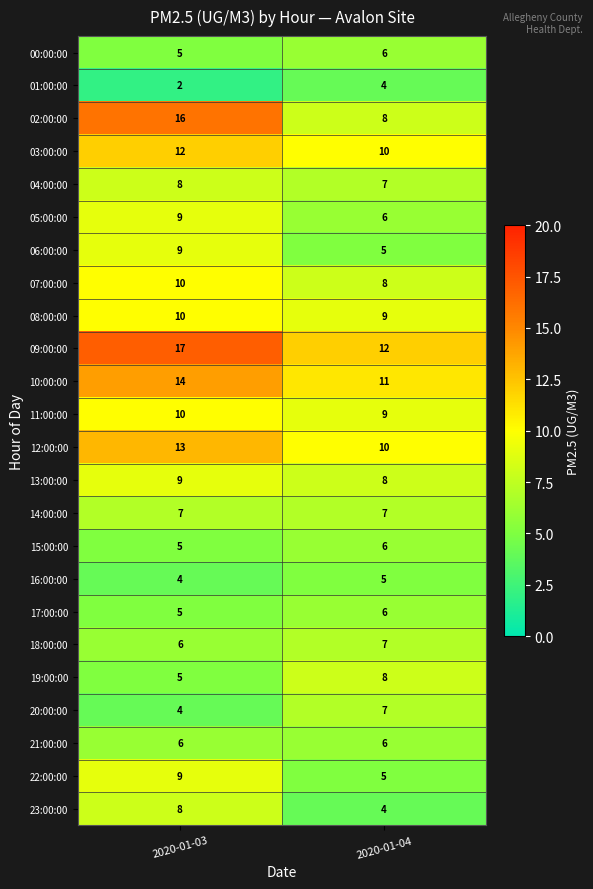

At which category does the chart reach its minimum across all series?

2020-01-03